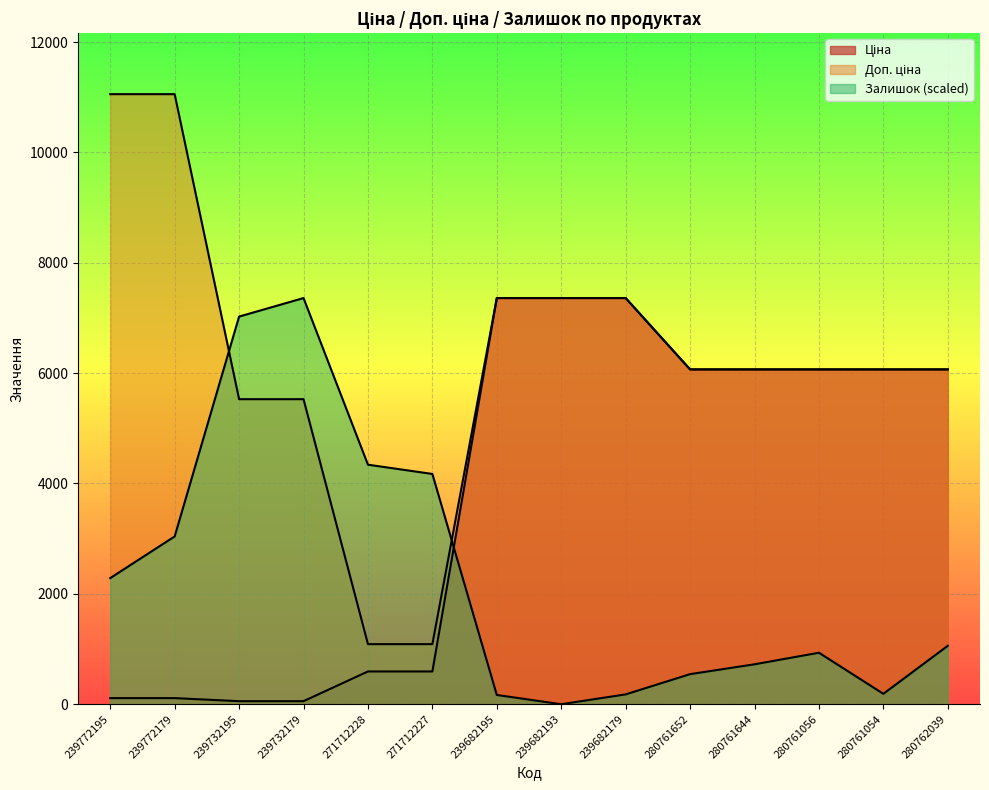

Does the chart display data point markers on the line(s)?

No